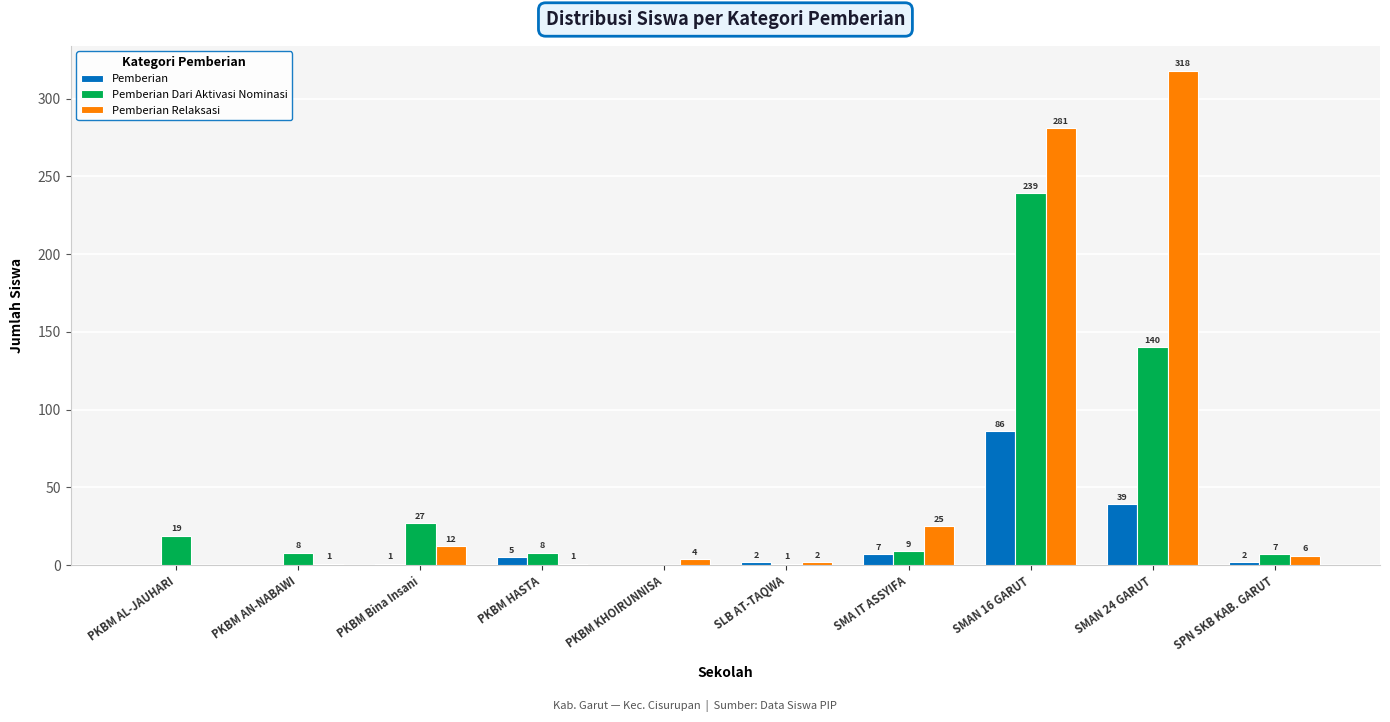

What is the highest value of the Pemberian Dari Aktivasi Nominasi series?

239